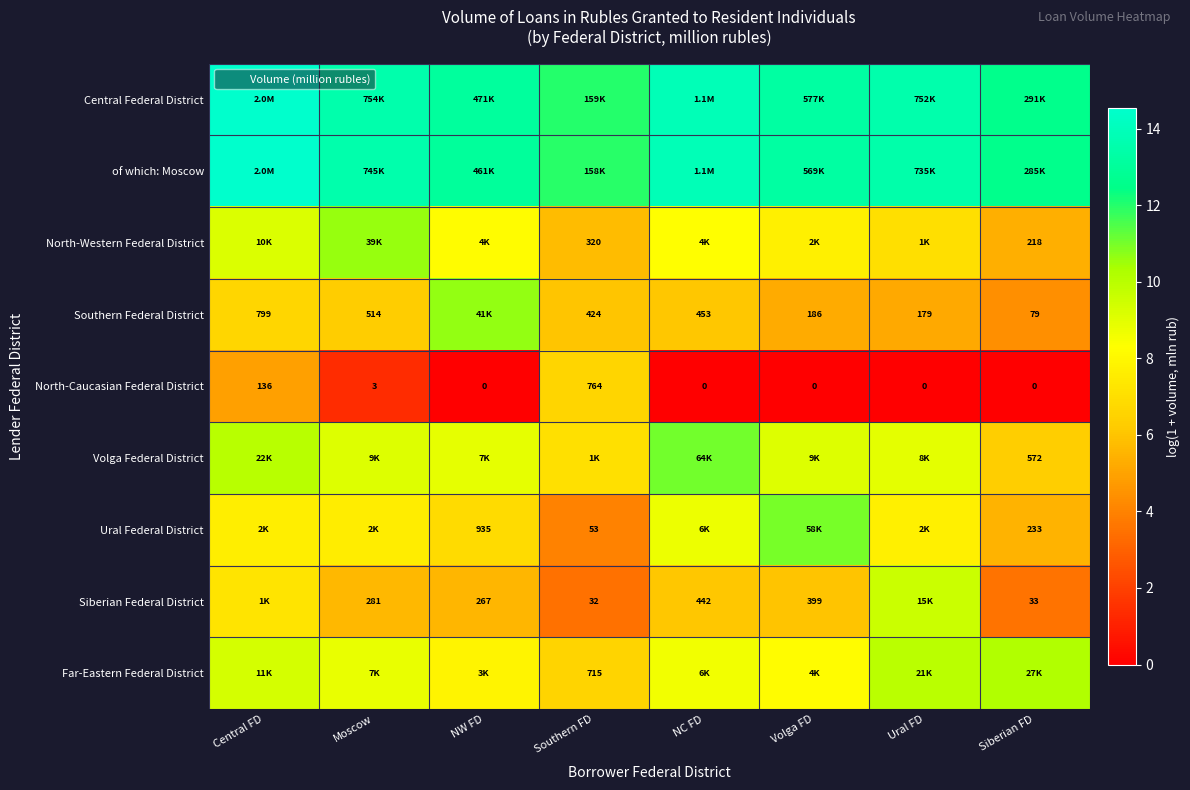

The value of Central Federal District at Southern FD is 12.0. True or false?

True